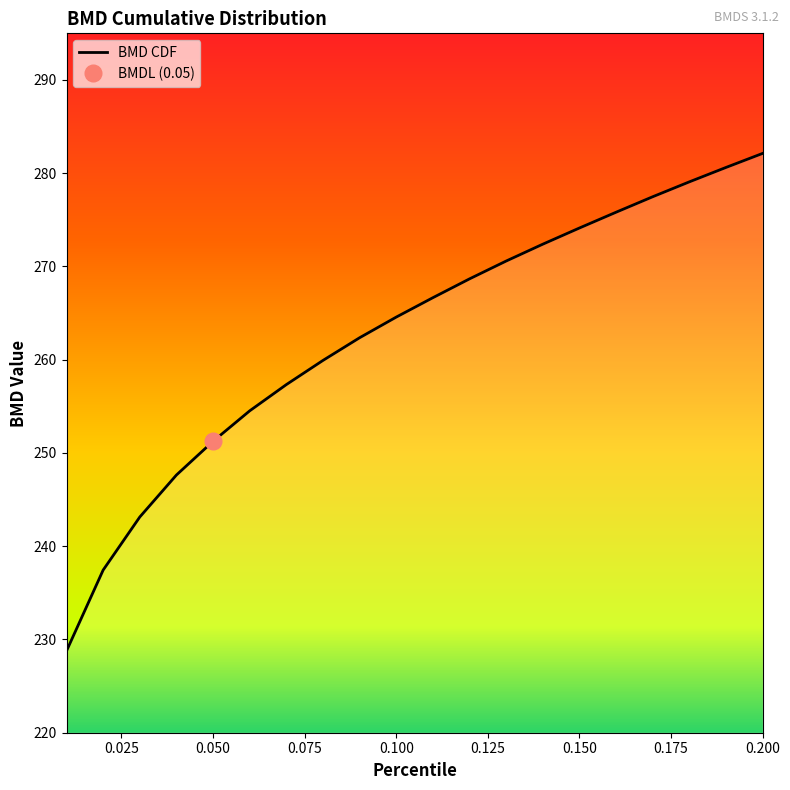

What is the label of the 1st point from the left?

0.01